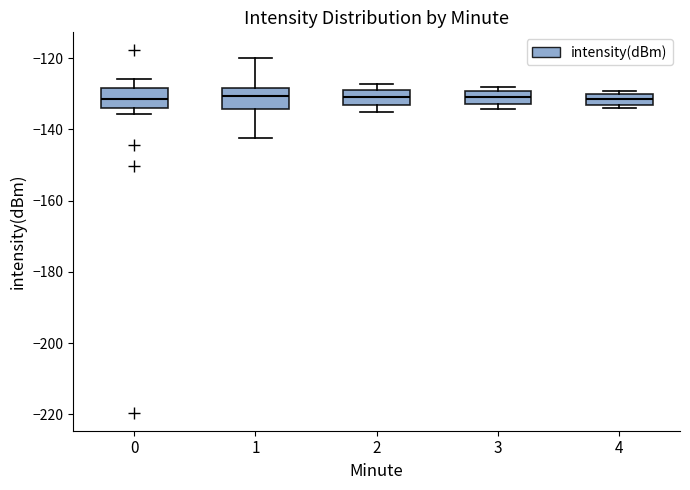

Where does the lower whisker of the box at x = 2 end on the y-axis? The values are not printed on the chart, so give them approximately, as read against the axis.

-136